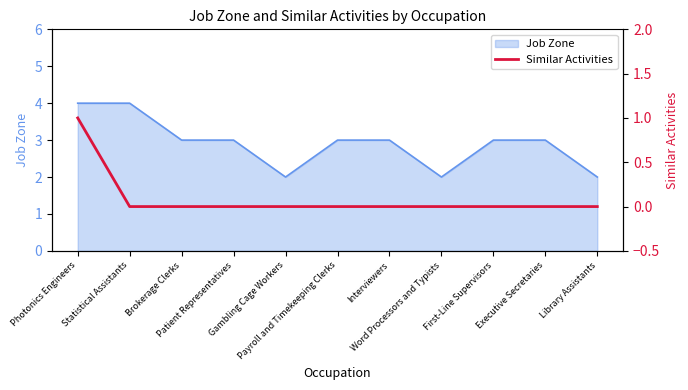

True or false: the data shows 0 at Interviewers.

False